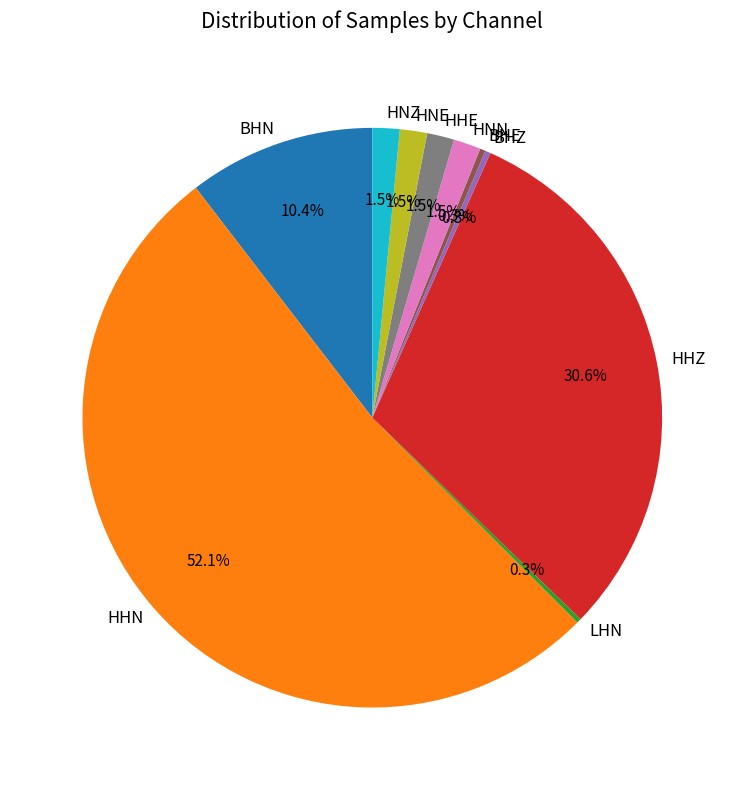

Does HHN represent more than half of the total?

Yes